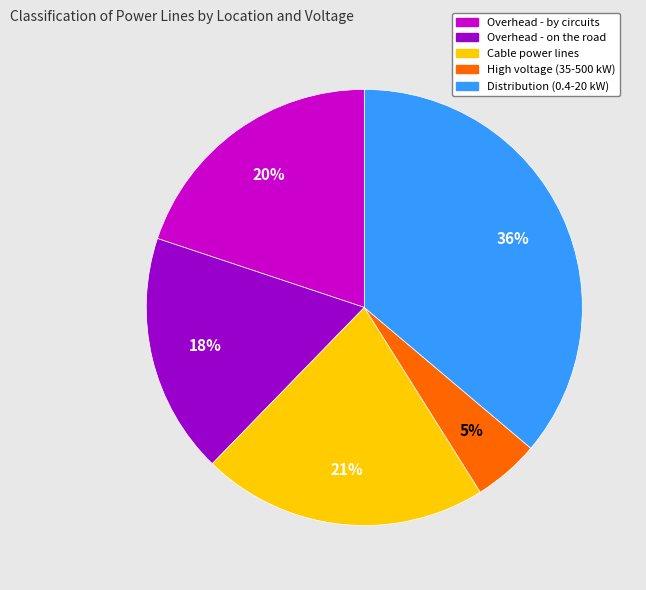

Count the number of slices in the pie.

5